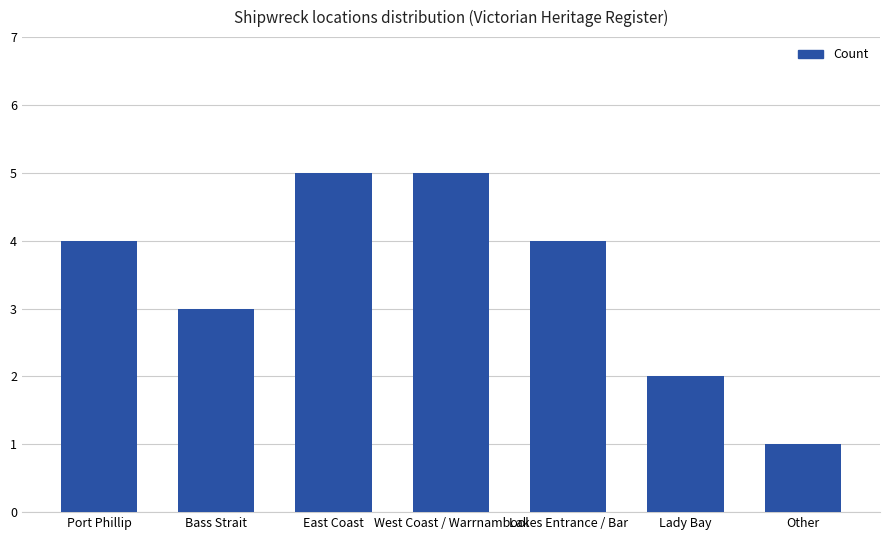

What is the change in value from Port Phillip to Other?

-3